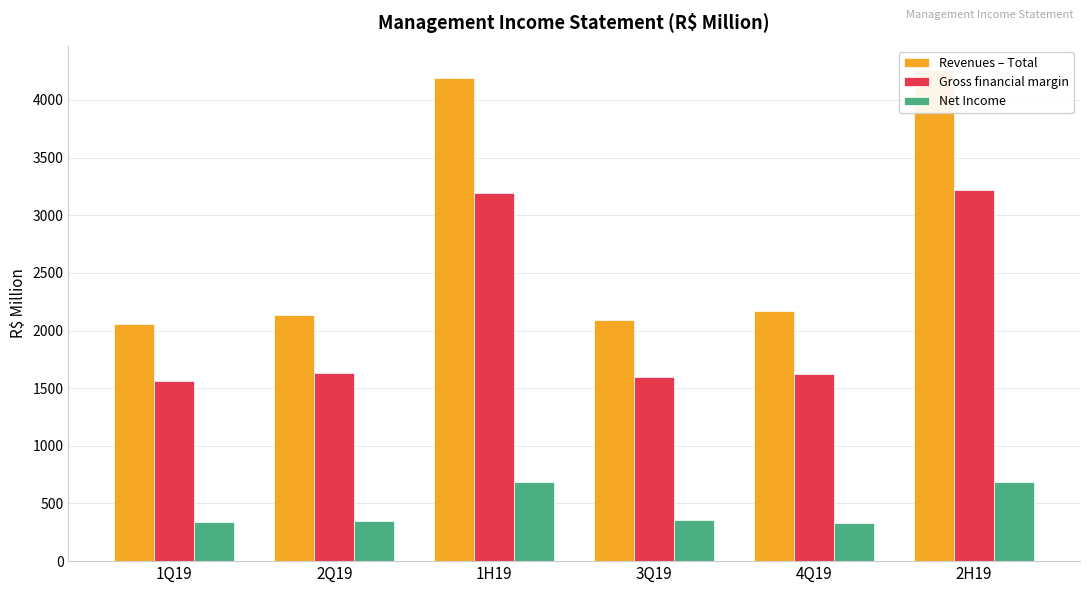

At 4Q19, list the series in order from largest to smallest.

Revenues – Total, Gross financial margin, Net Income